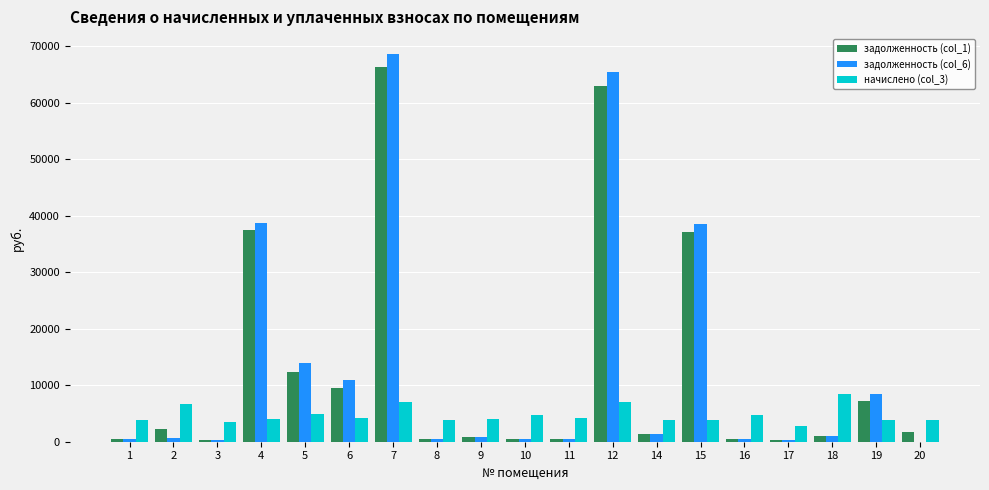

What is the difference between the задолженность (col_1) values at 15 and 10?

36685.8